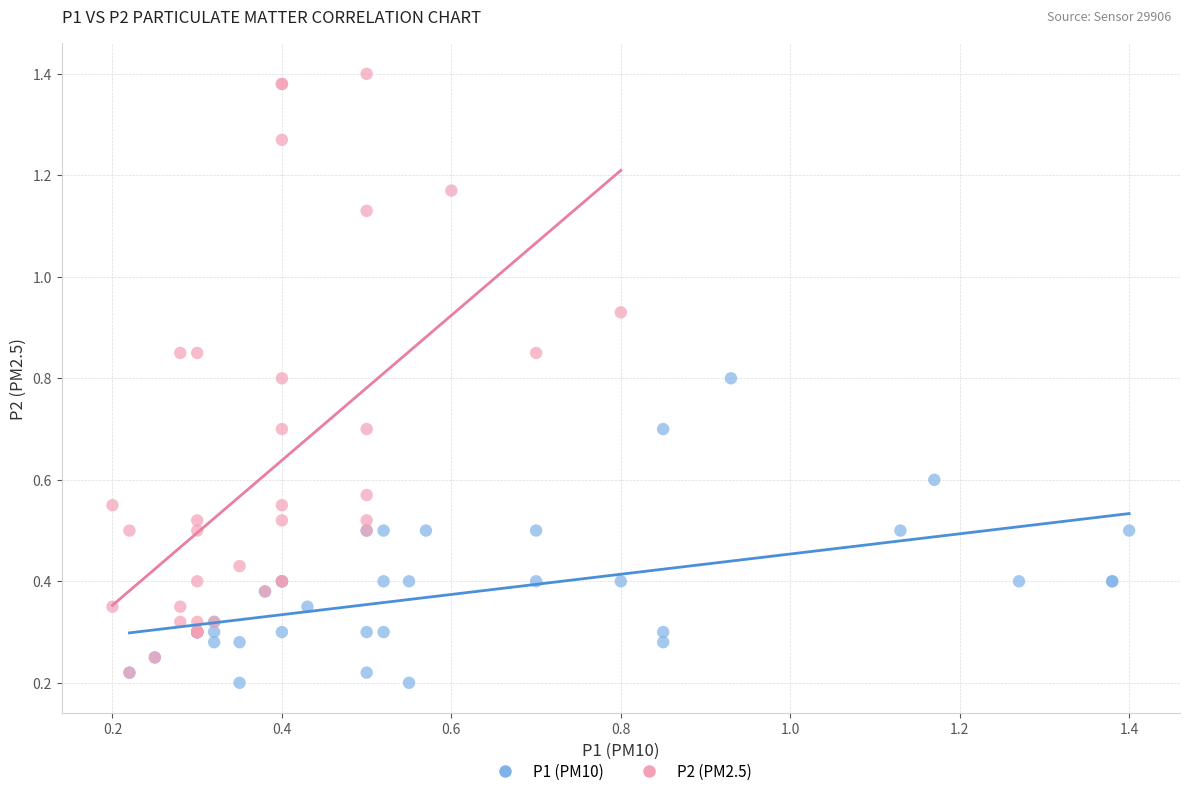

Which series has the widest spread of Y values?

P2 (PM2.5)